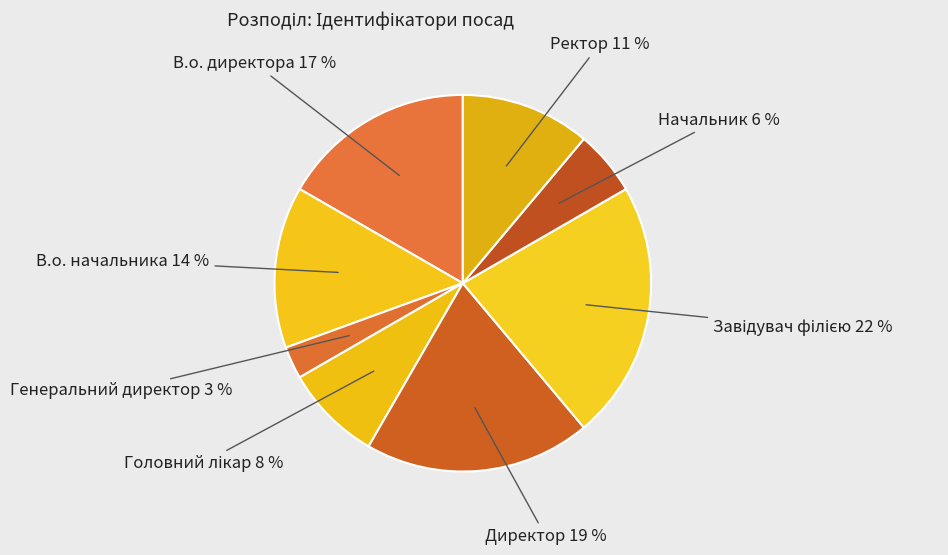

Approximately how many times larger is the value at В.о. директора compared to Ректор?

1.5